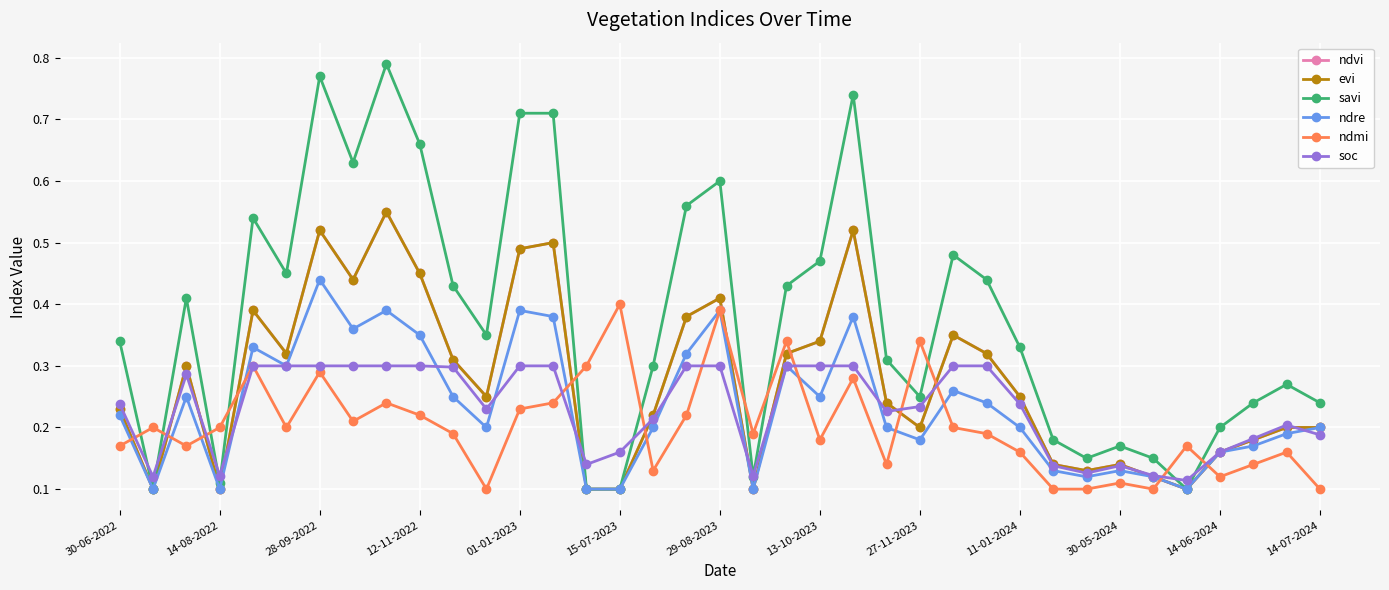

Does the chart have visible grid lines?

Yes